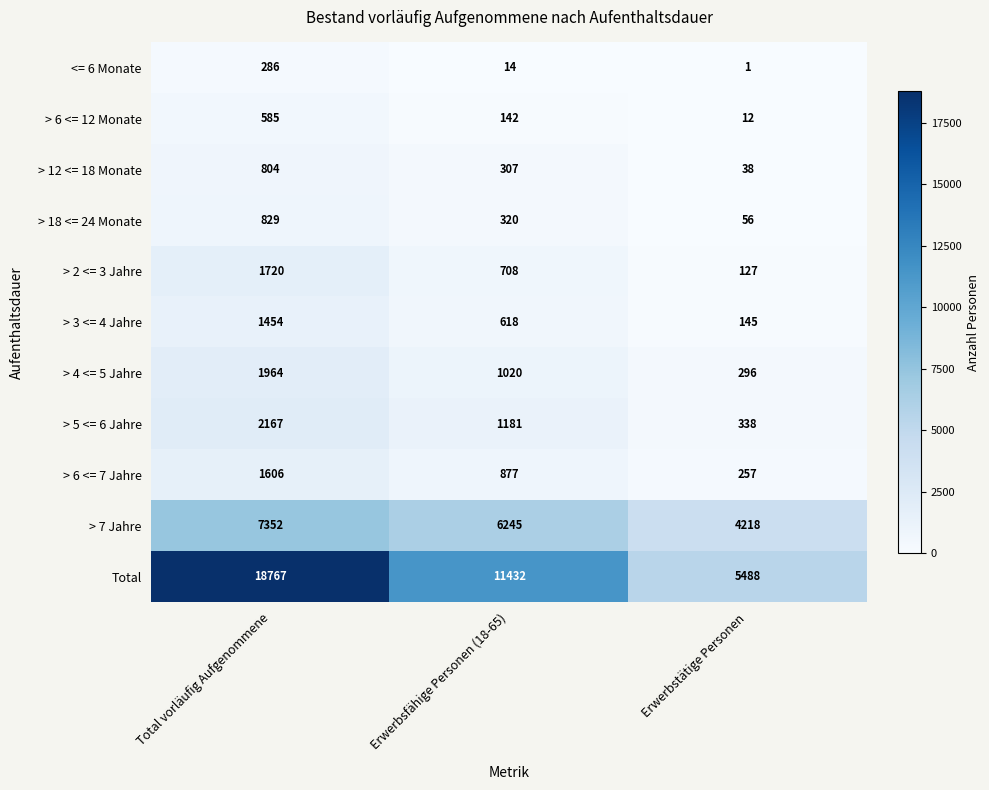

How many values in the > 7 Jahre series are below 6245?

1